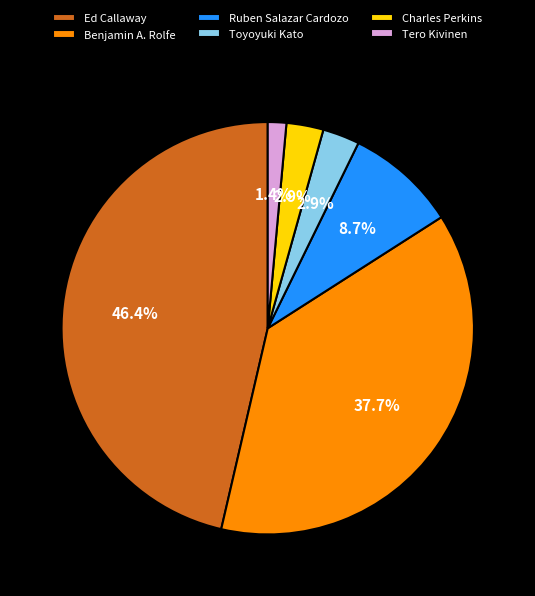

Does Charles Perkins represent more than half of the total?

No